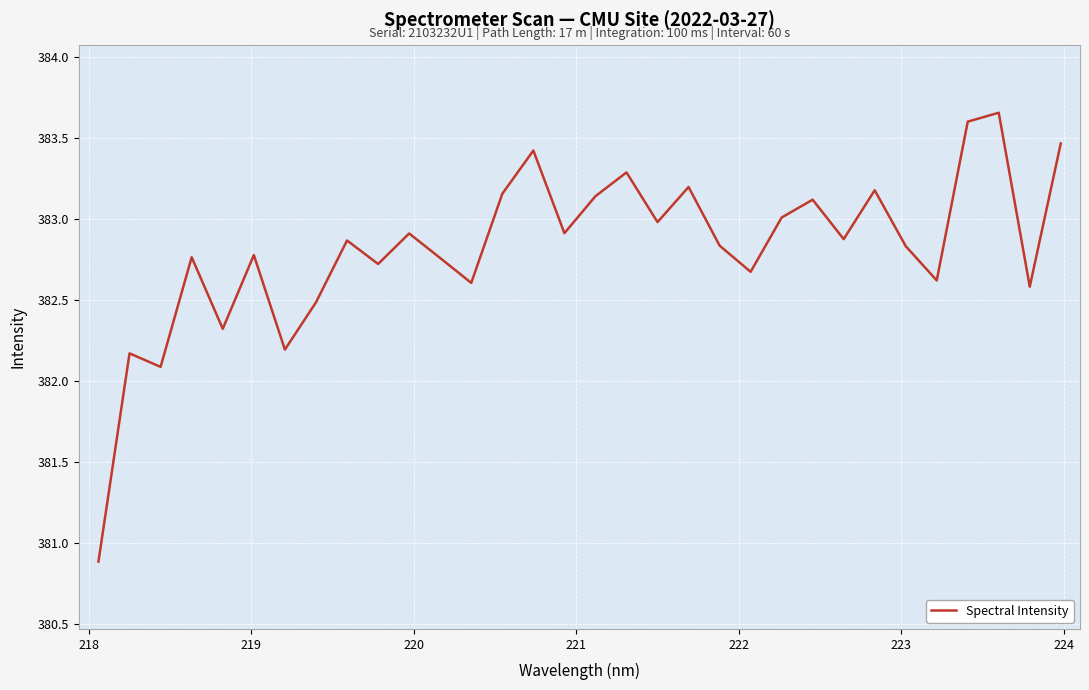

What is the smallest value displayed?

380.9